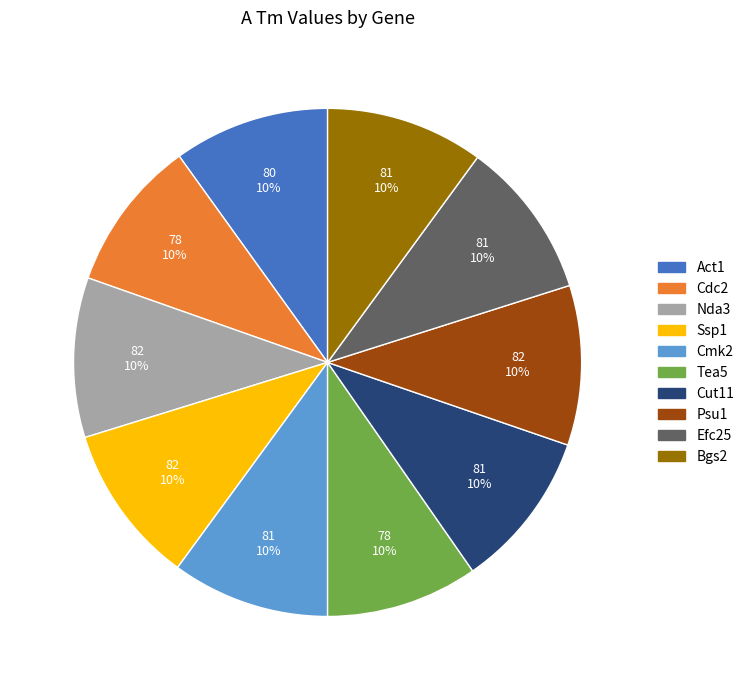

Approximately how many times larger is the value at Psu1 compared to Nda3?

1.0